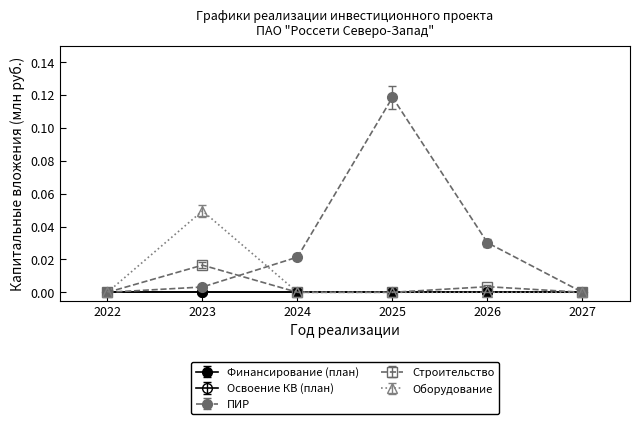

Is this an area chart (filled region under the line)?

No